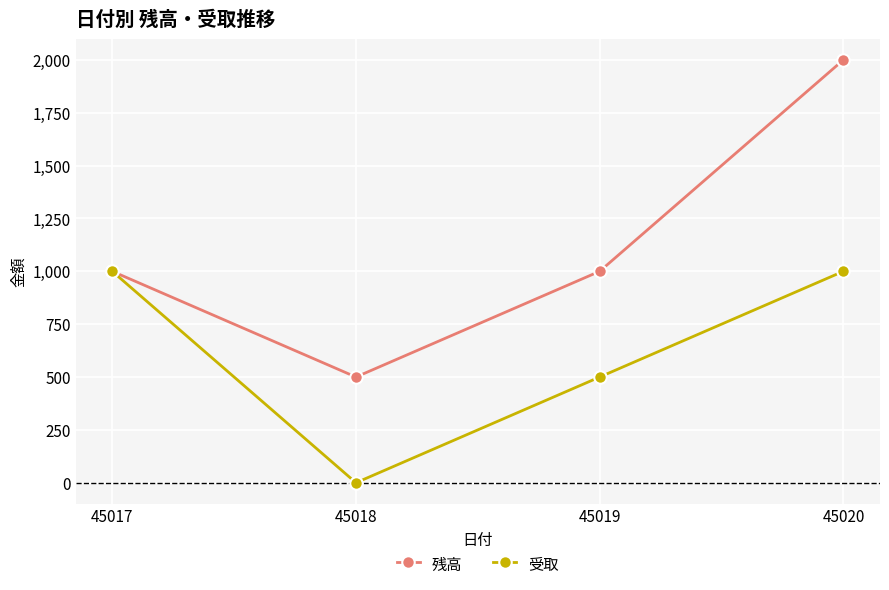

In 受取, how many points are lower than both neighbors (excluding endpoints)?

1